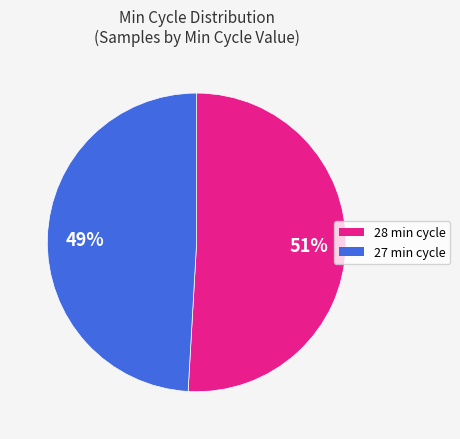

Combined, do 27 and 28 account for over 50%?

Yes